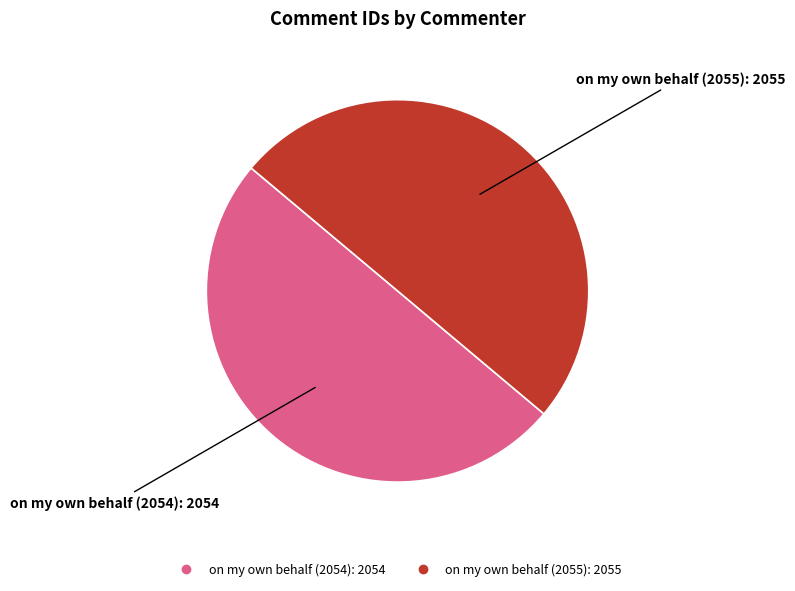

Approximately how many times larger is the value at on my own behalf (2054) compared to on my own behalf (2055)?

1.0